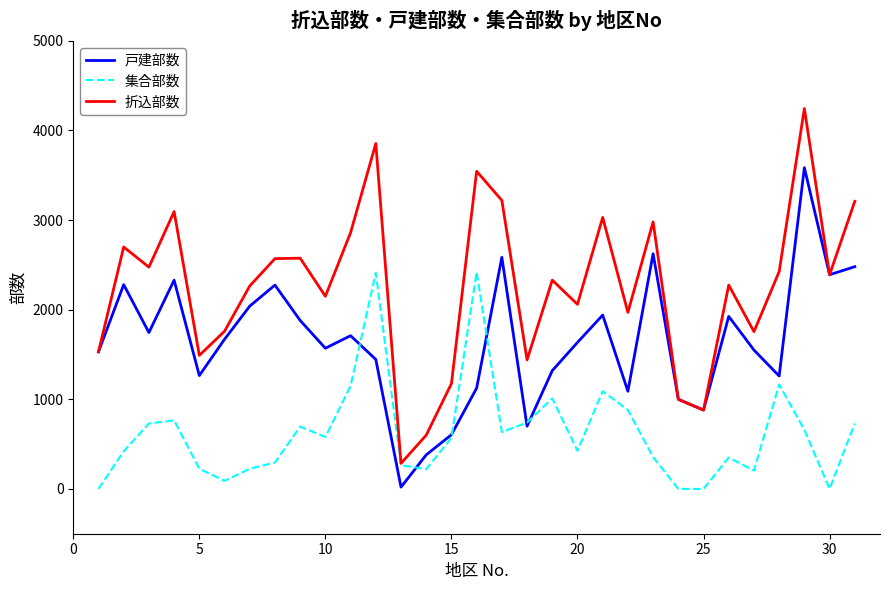

What is the maximum value for 集合部数?

2420